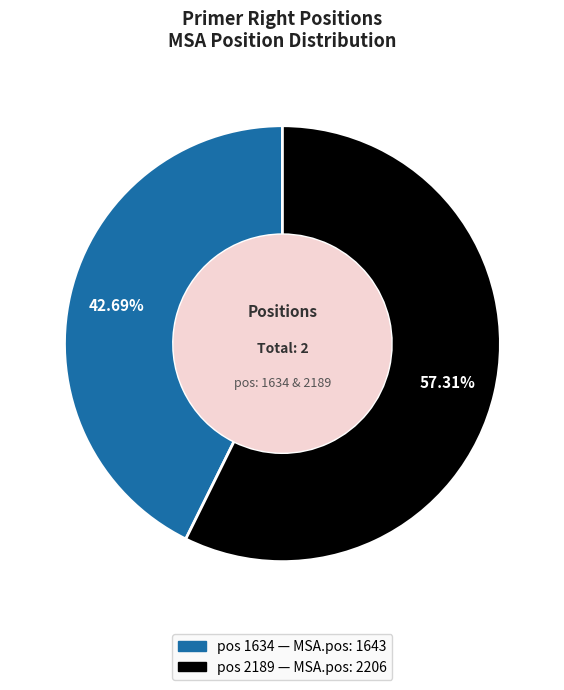

Does any single category account for the majority?

Yes